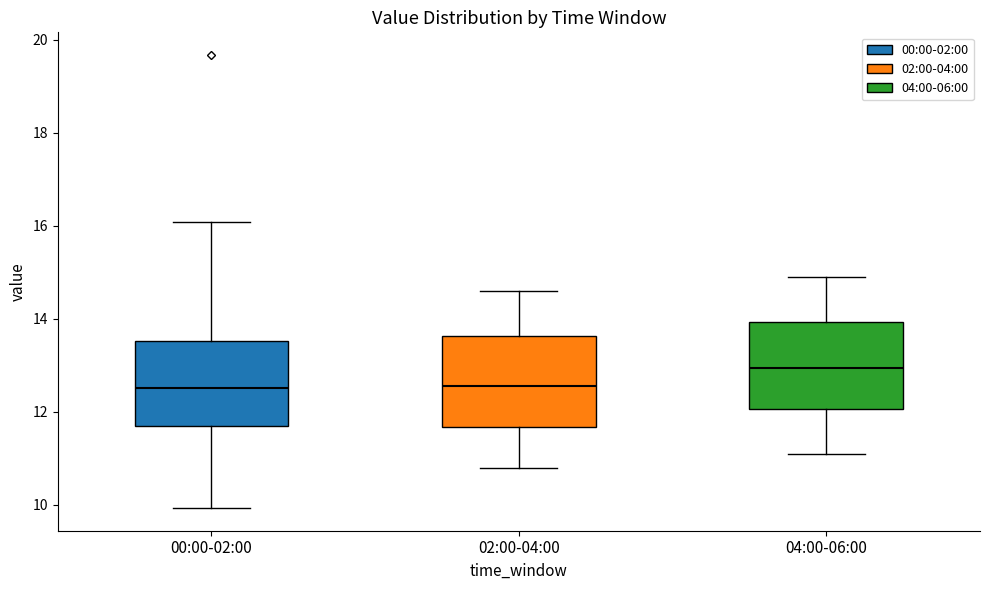

Reading left to right, transcribe this box plot: for each box, give where its median line is, the range the box spans, and where its two whiskers end, as read against the y-axis. The values are not printed on the chart, so give them approximately, as read against the axis.

00:00-02:00: median 12.6, box 11.8 to 13.6, whiskers 10.0 to 16.0
02:00-04:00: median 12.6, box 11.6 to 13.6, whiskers 10.8 to 14.6
04:00-06:00: median 13.0, box 12.0 to 14.0, whiskers 11.2 to 15.0